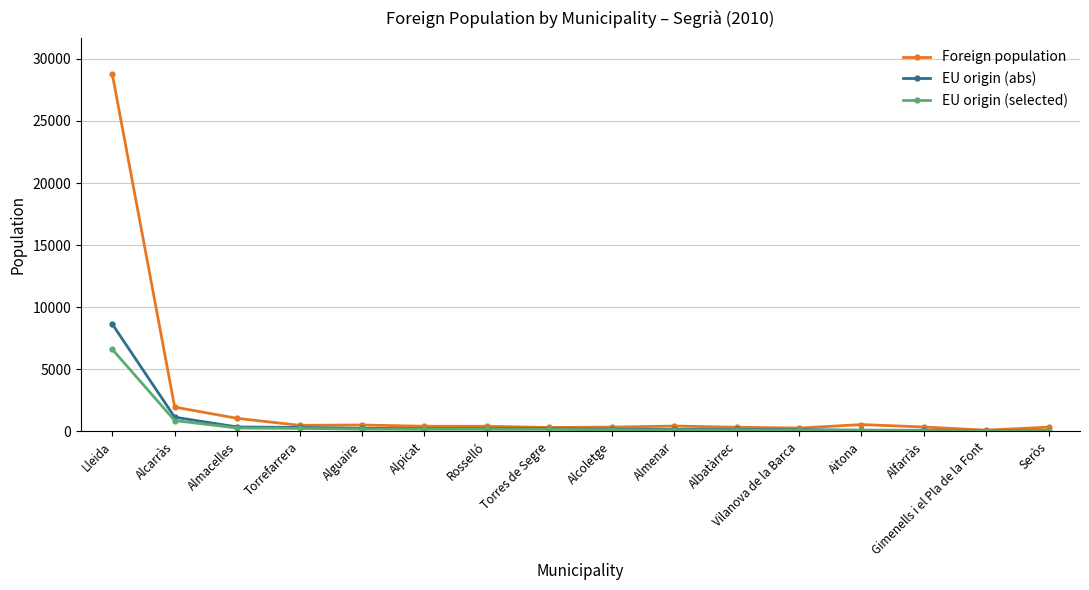

What is the label of the 2nd point from the right?

Gimenells i el Pla de la Font